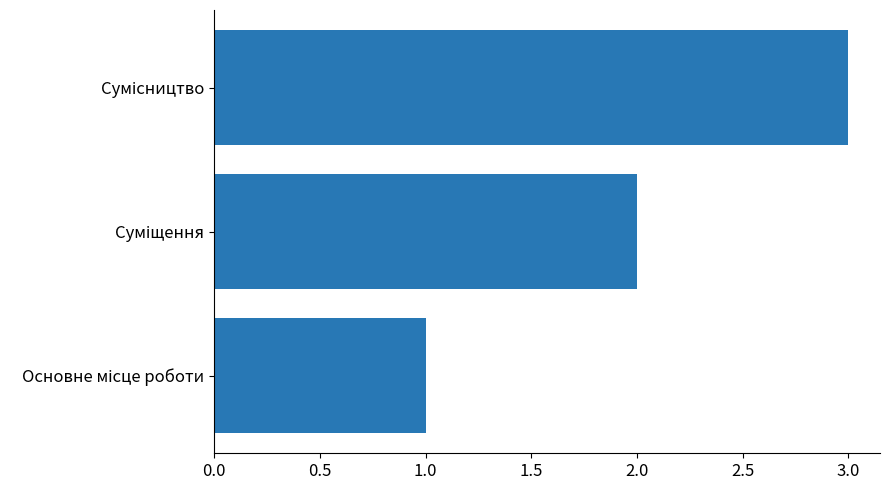

What is the sum of all values?

6